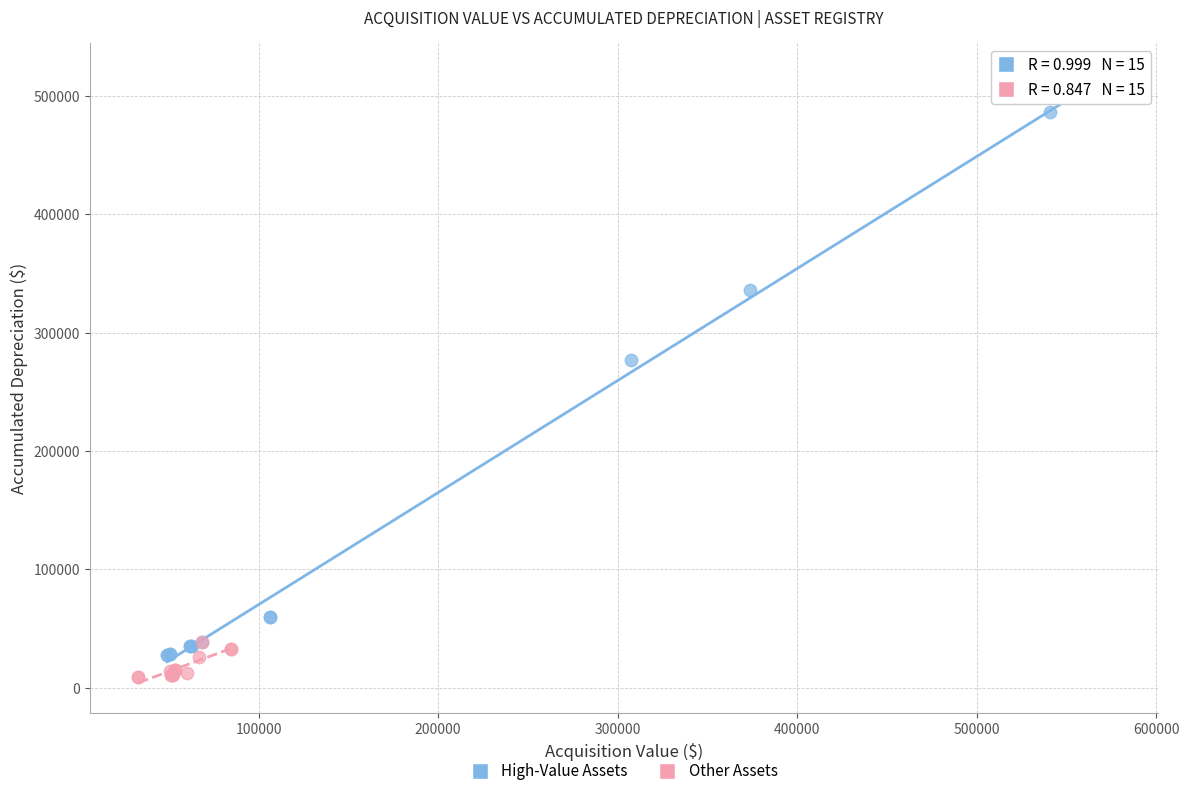

Which series contains the highest Y value?

High-Value Assets